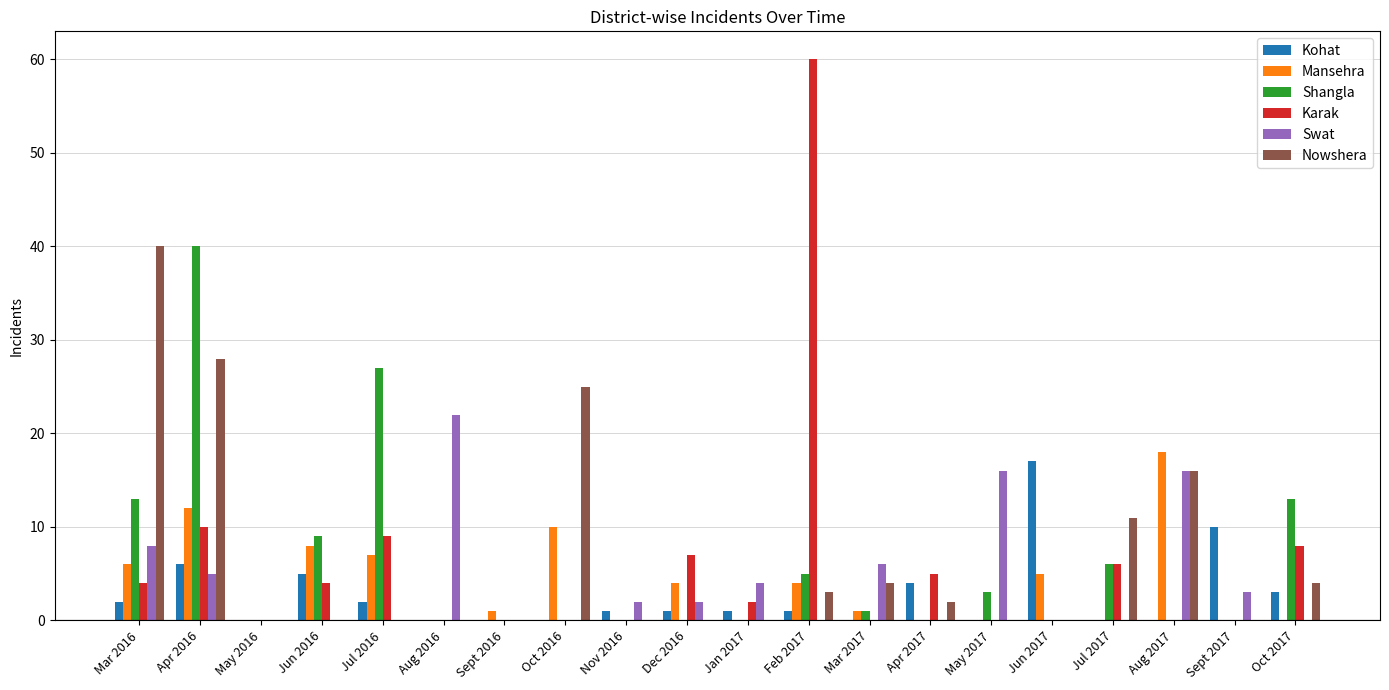

True or false: Swat has a value of 0 at Jul 2016.

True